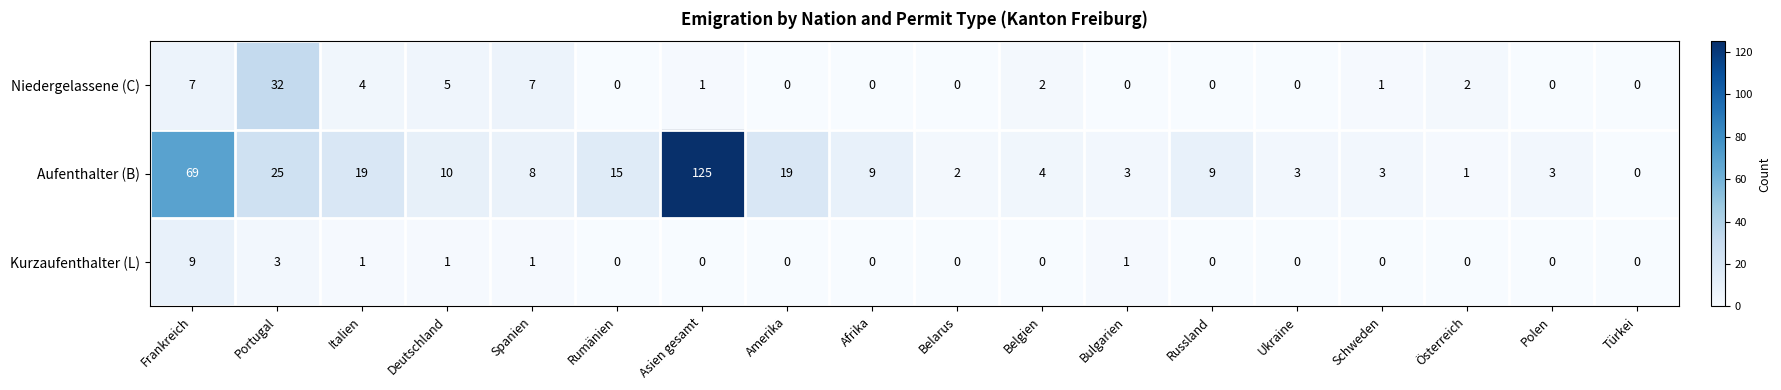

What is the difference between the Aufenthalter (B) values at Italien and Schweden?

16